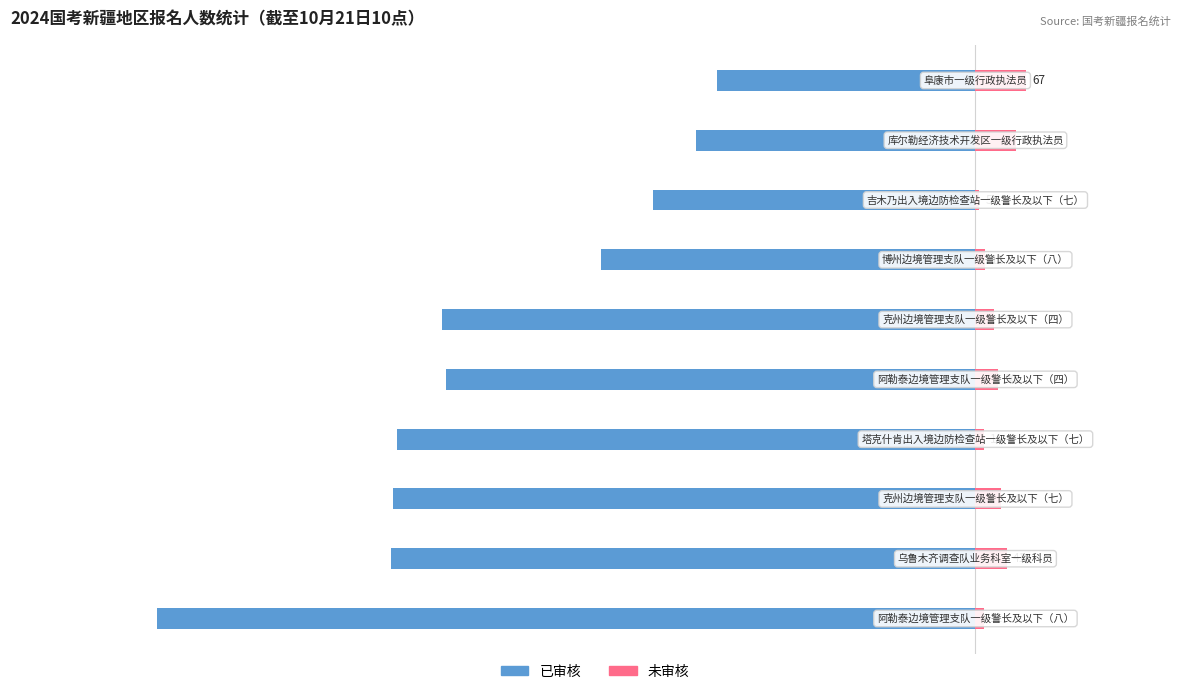

Is it true that 未审核 equals 41 at 5?

False